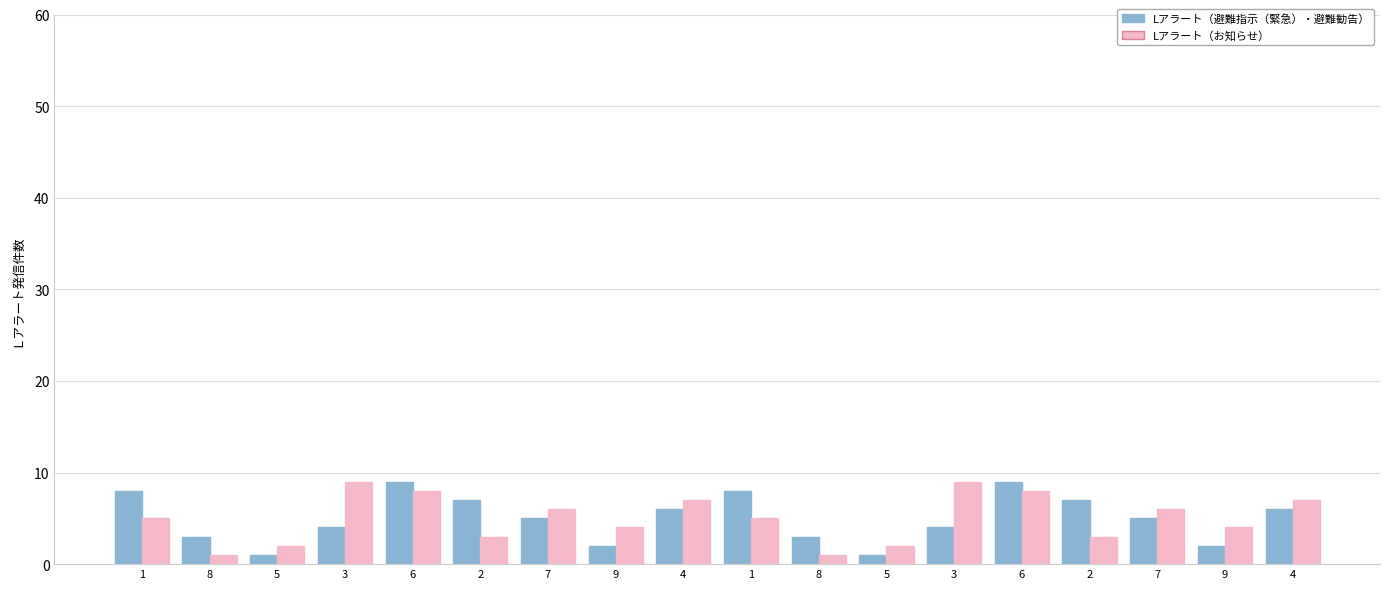

True or false: Lアラート（避難指示（緊急）・避難勧告） has a value of 14 at 1.

False